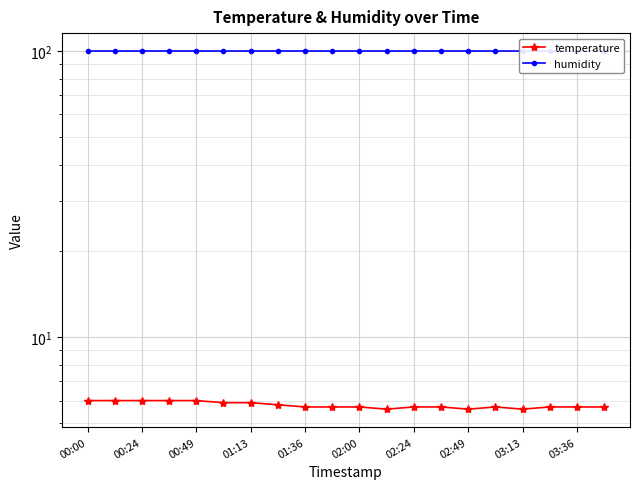

How many temperature values are between 5 and 6?

20